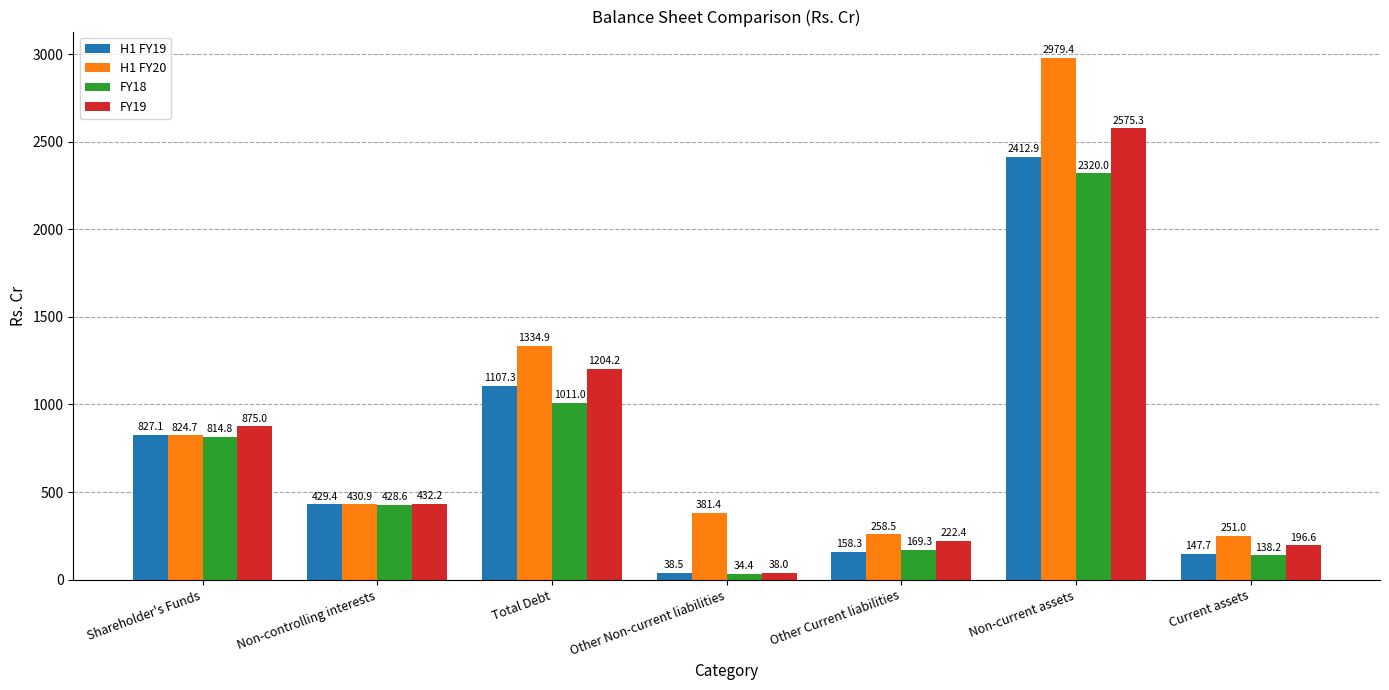

What is the label of the 5th bar from the left?

Other Current liabilities